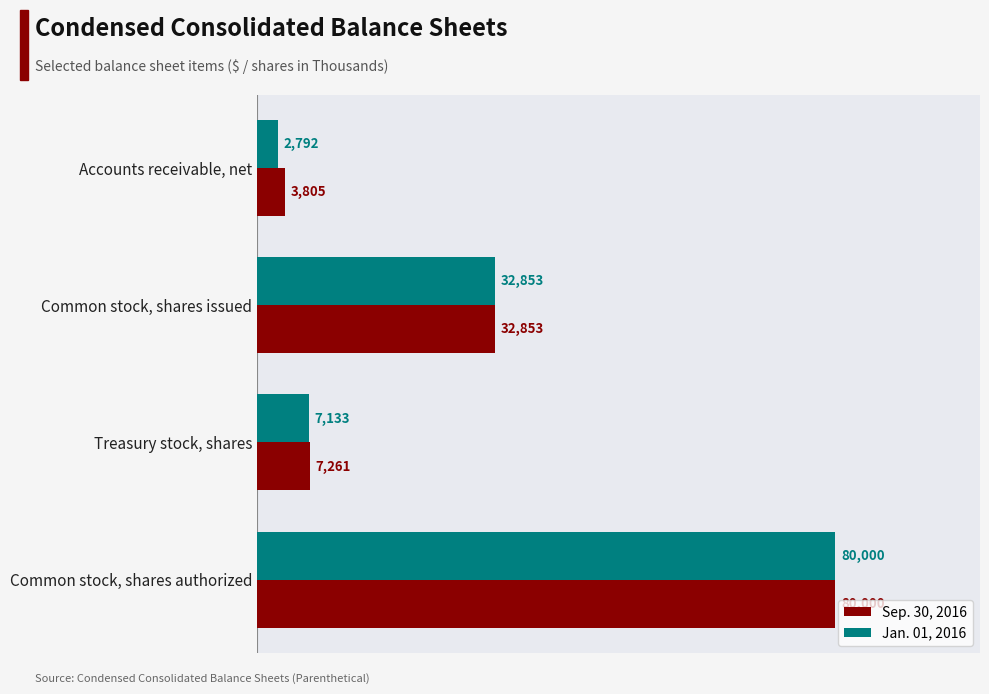

The Jan. 01, 2016 series shows 32853 at Common stock, shares issued. True or false?

True